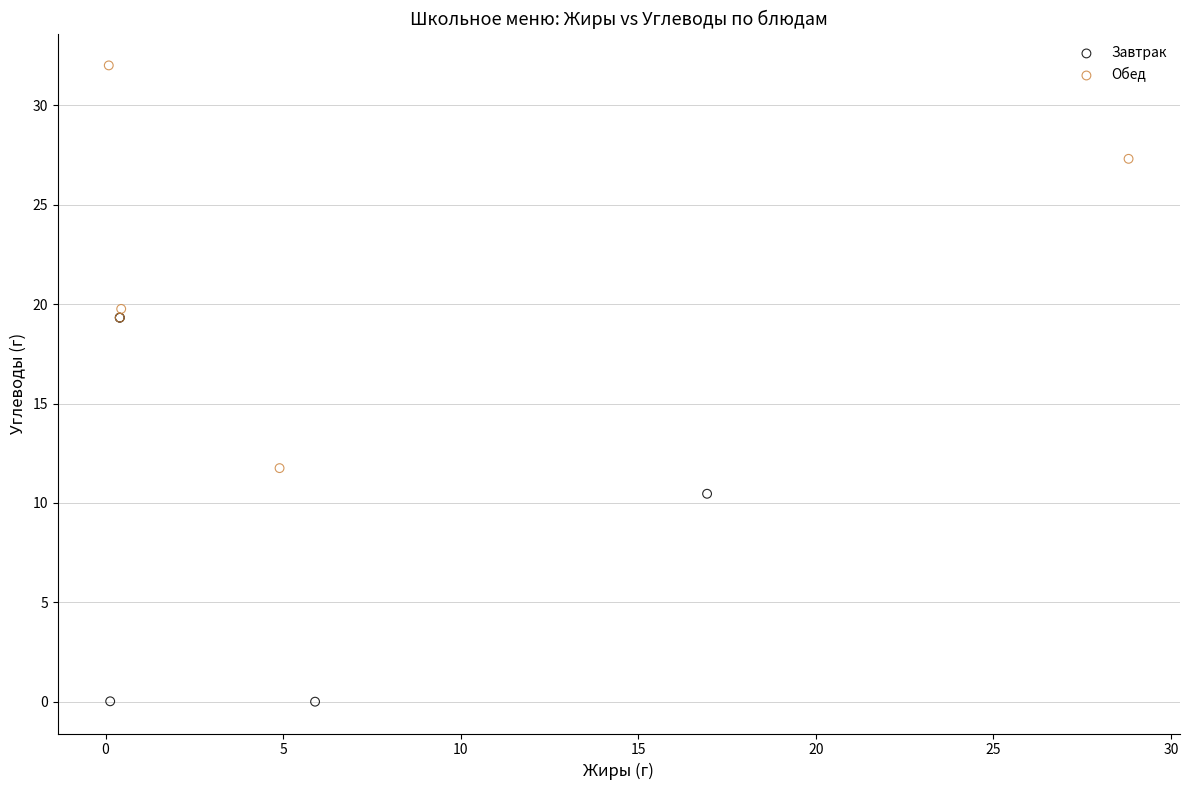

Which series contains the highest Y value?

Обед